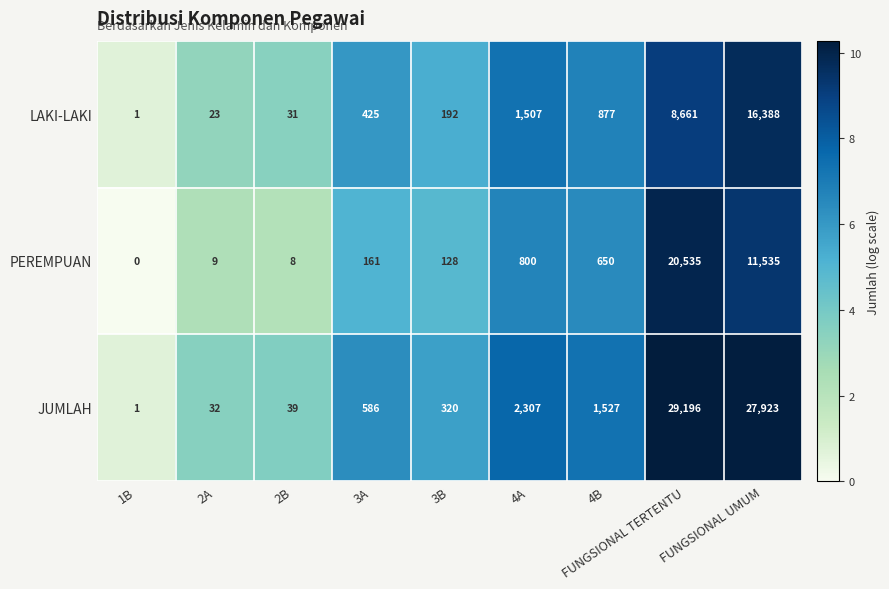

What is the sum of all JUMLAH values?

61931